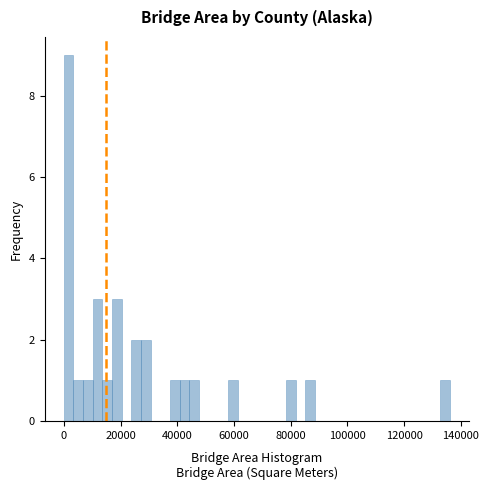

Around what value on the x-axis is the tallest bar? Give the approximate position of its centre, as read against the axis.

2000